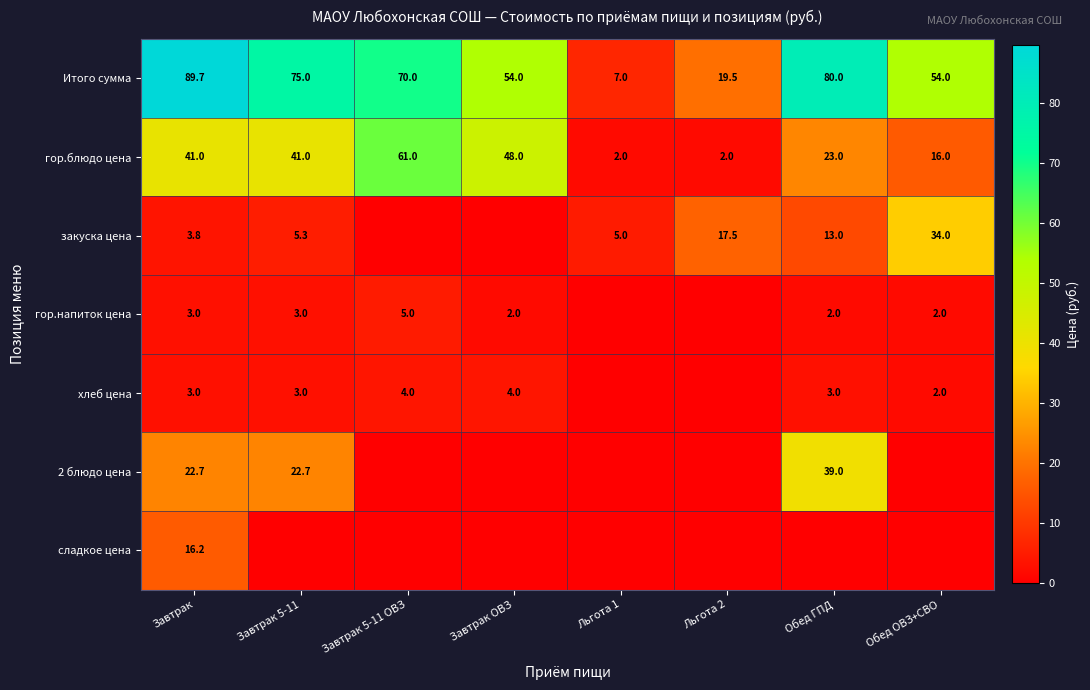

Count the гор.блюдо цена values in the range 16 to 48.

5